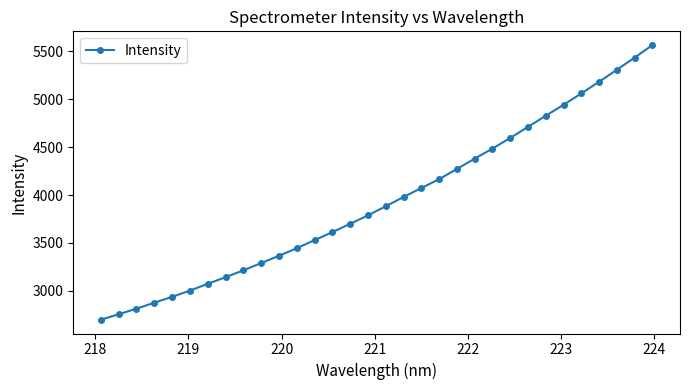

What is the greatest value displayed?

5566.2